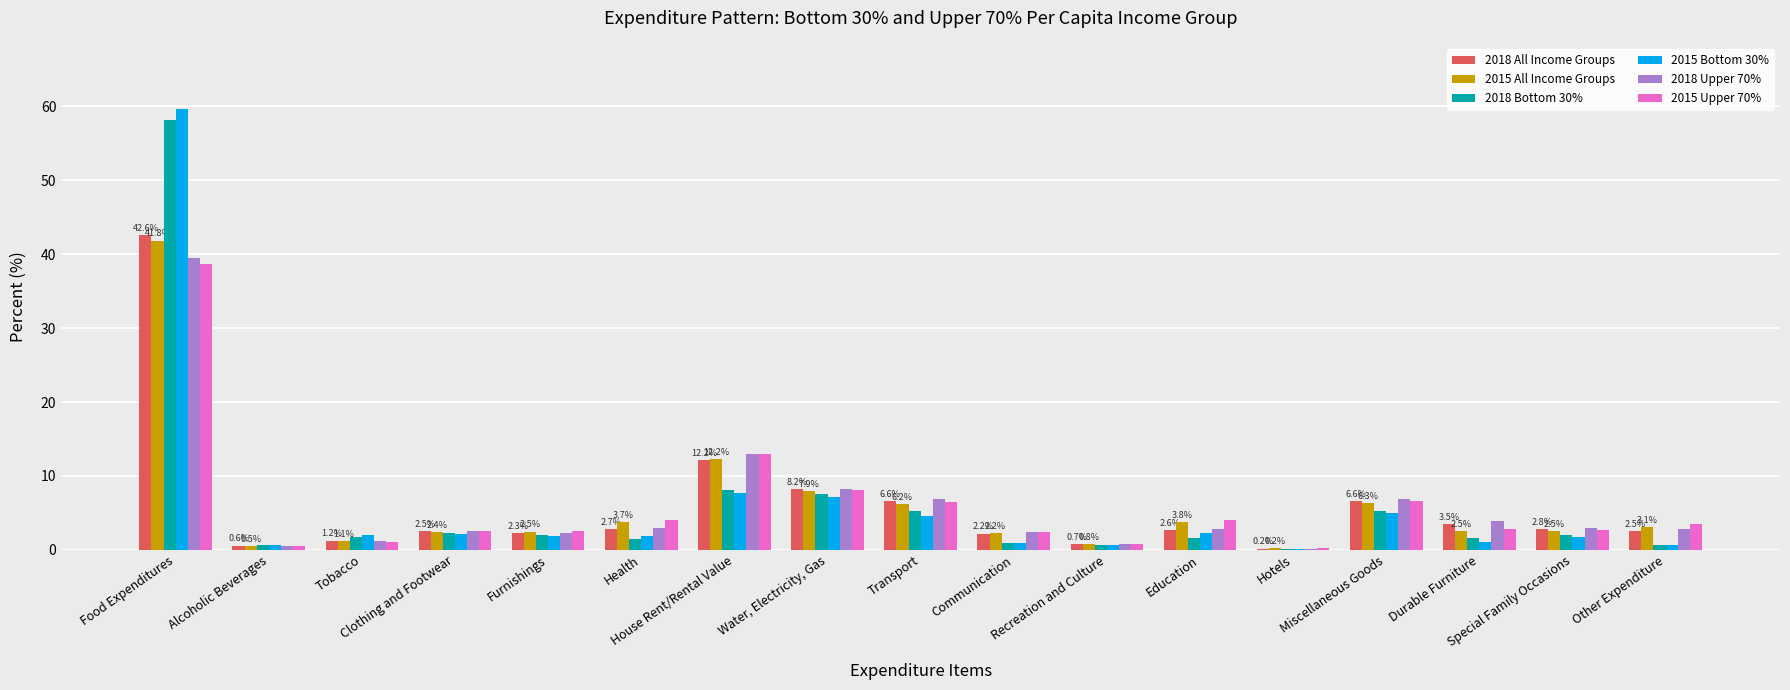

What is the maximum value for 2015 Upper 70%?

38.7